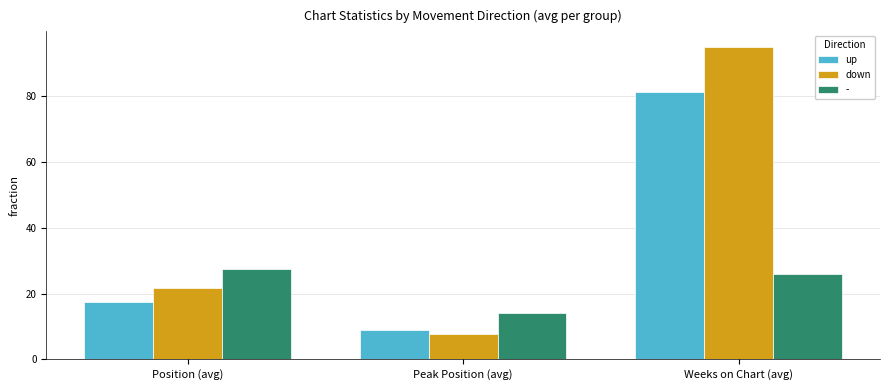

How many data points in up are less than 17?

1